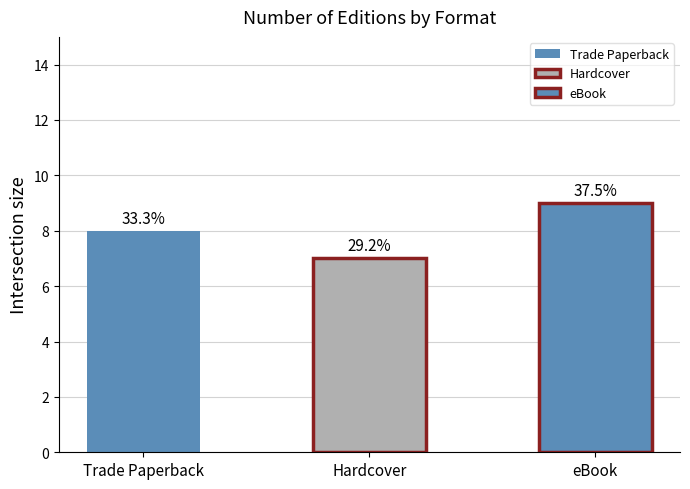

What is the difference between the maximum and minimum values?

2